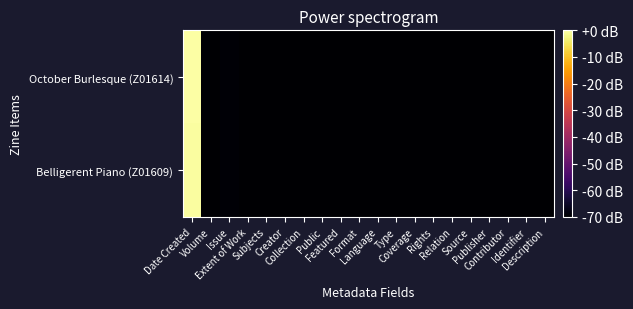

Which series changed the most between Creator and Relation?

October Burlesque (Z01614)